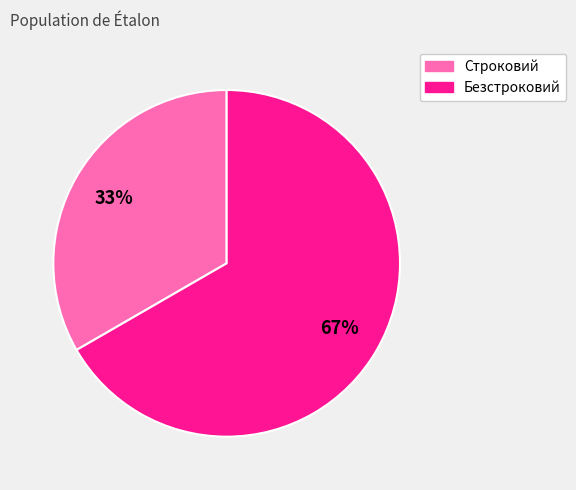

How many slices are in this pie chart?

2